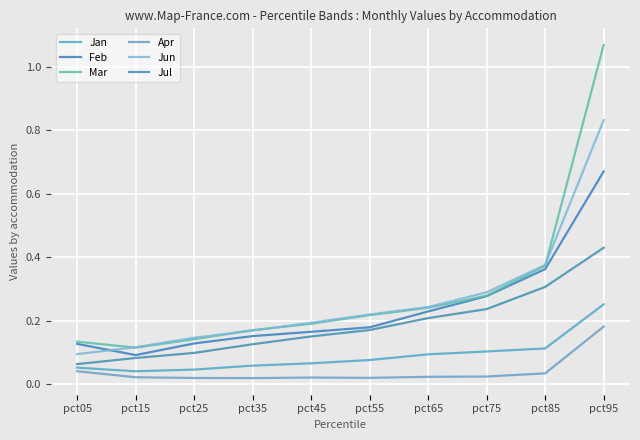

Is it true that Feb equals 0.1 at pct05?

True